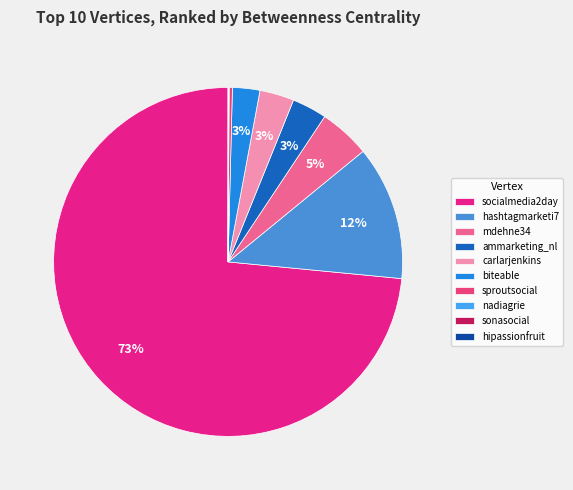

Rank the categories by value from lowest to highest.

sonasocial, hipassionfruit, nadiagrie, sproutsocial, biteable, carlarjenkins, ammarketing_nl, mdehne34, hashtagmarketi7, socialmedia2day